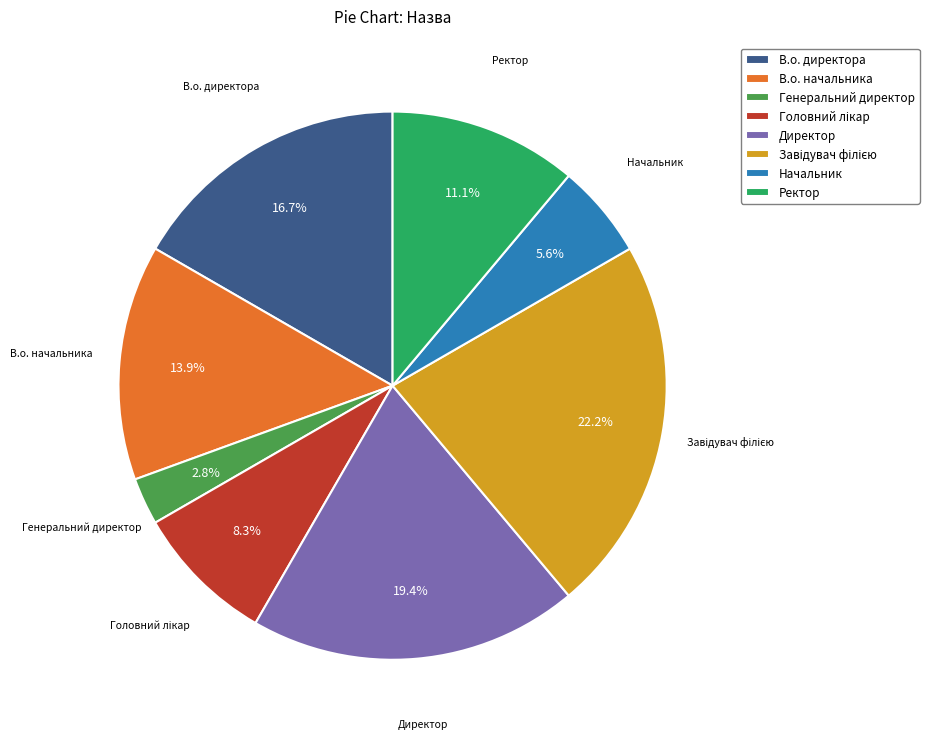

What percentage do Директор and Генеральний директор together represent?

22.2%